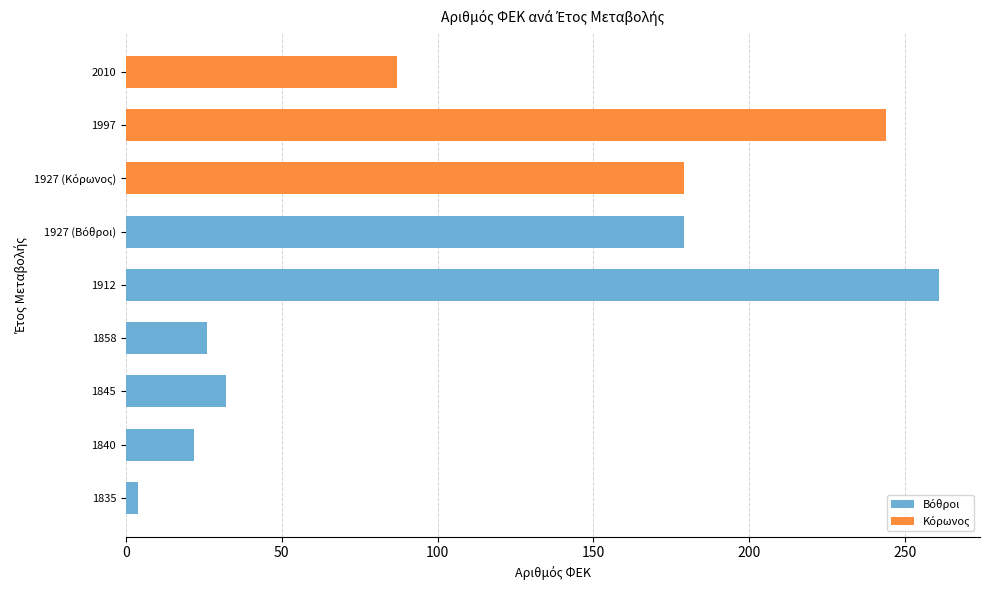

Is it true that the value at 1845 is 17?

False